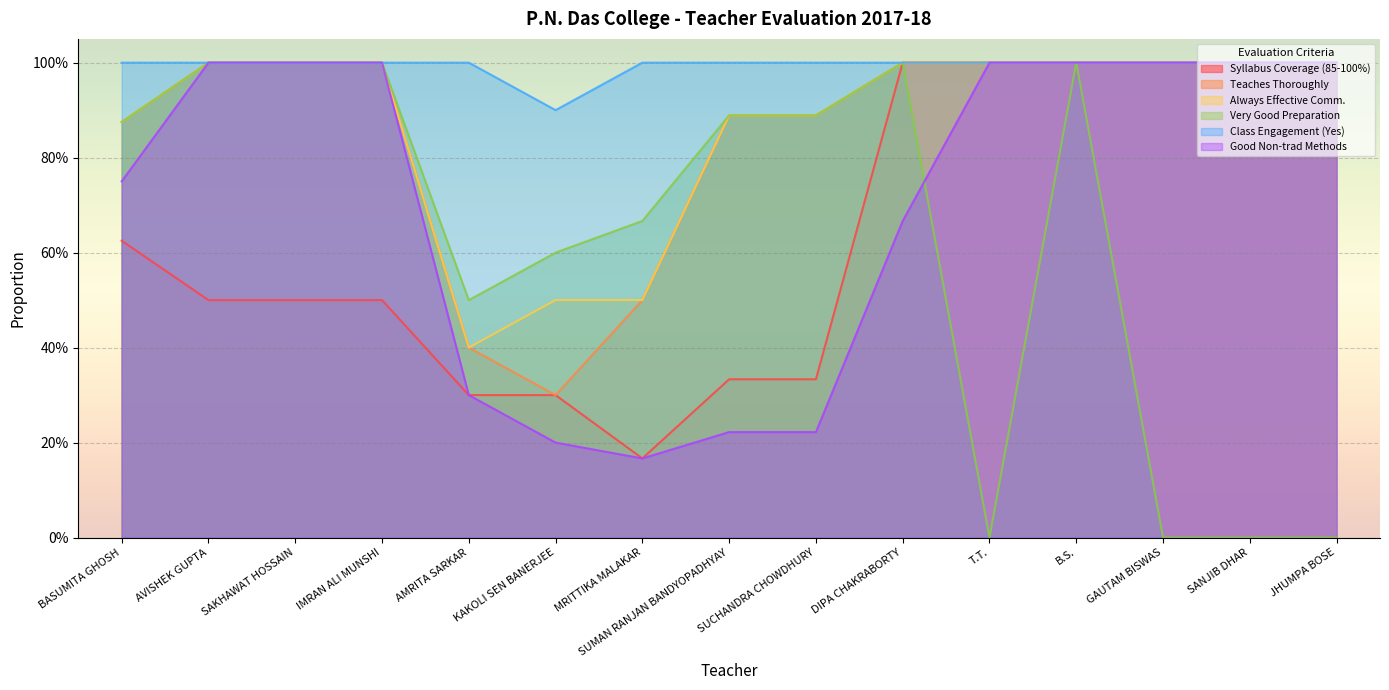

Is the value of Syllabus Coverage (85-100%) at MRITTIKA MALAKAR greater than the value of Always Effective Comm. at B.S.?

No